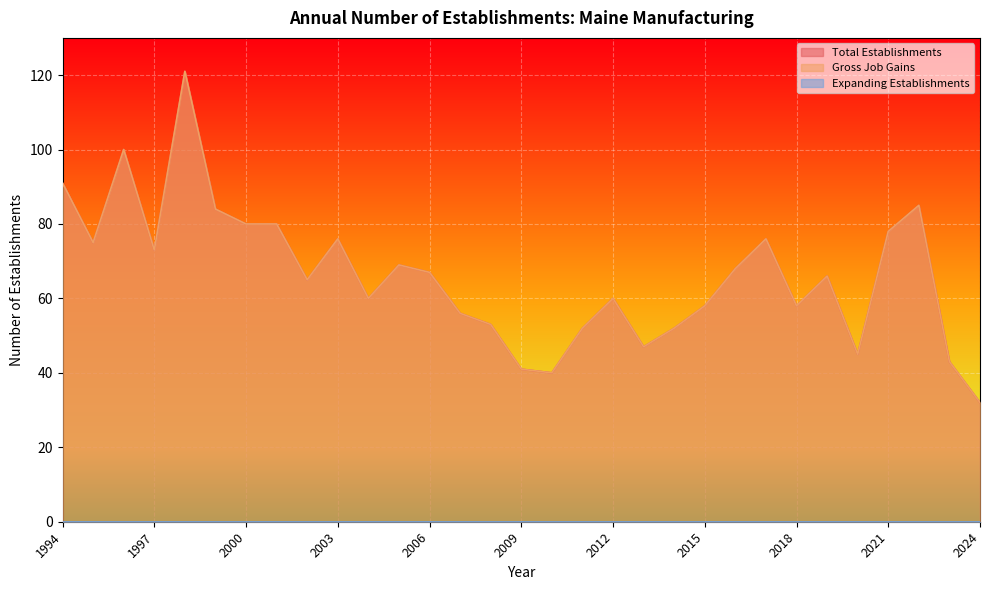

Rank the series by their maximum value, from highest to lowest.

Total Establishments, Gross Job Gains